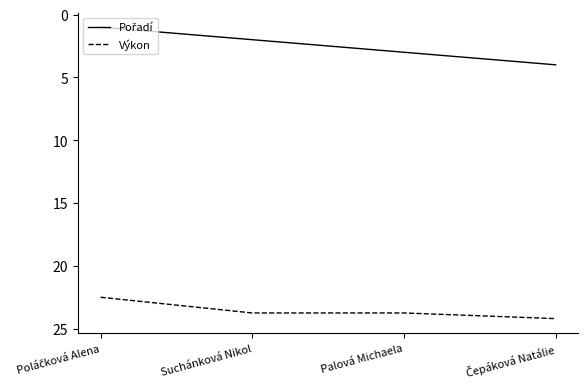

At how many categories does at least one series exceed 14?

4